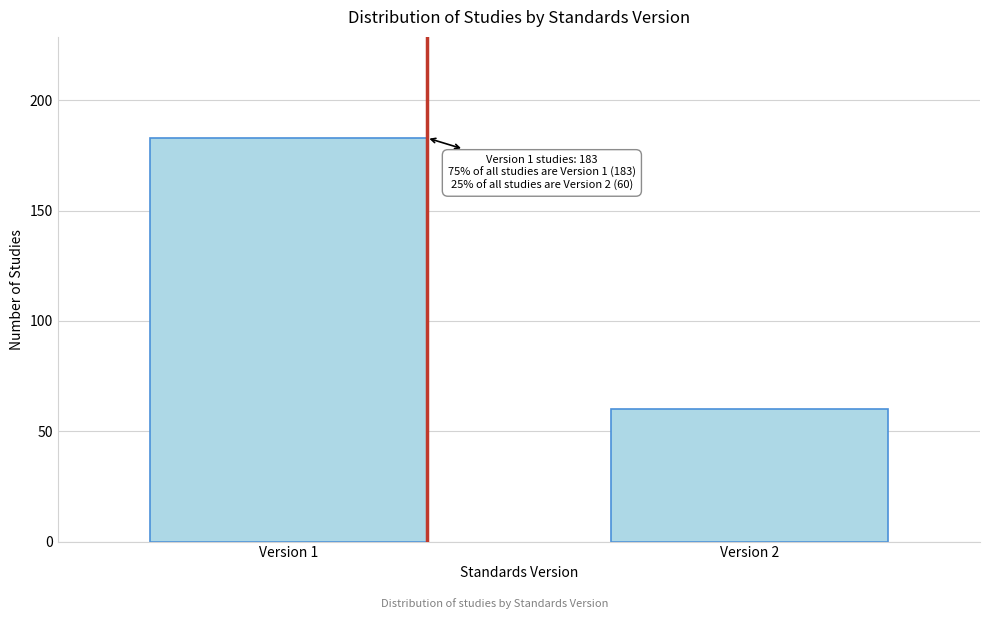

Reading left to right, list all the values displayed in this chart.

183	60